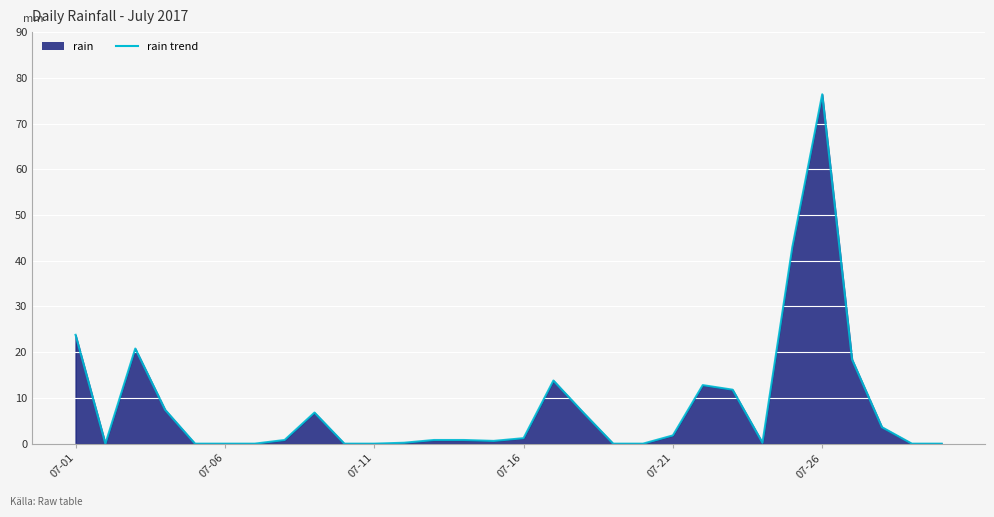

What is the greatest value displayed?

76.4